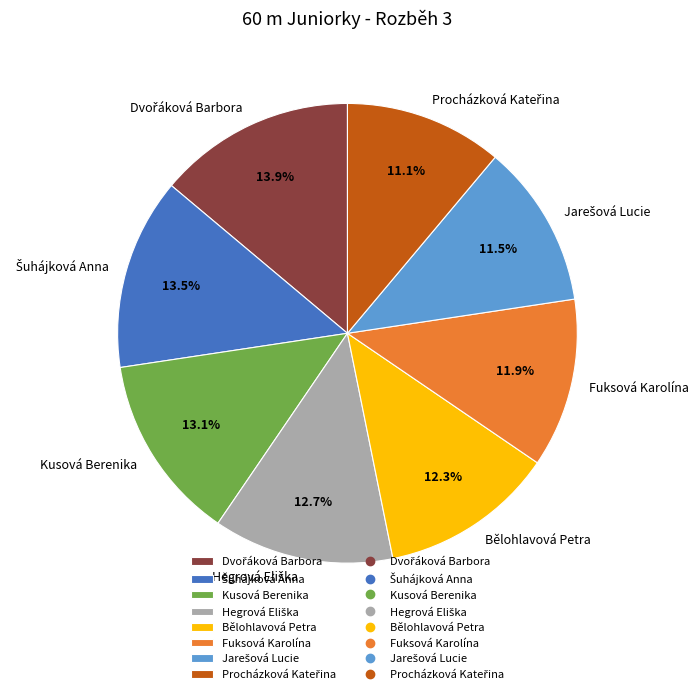

Is there a majority slice in this chart?

No